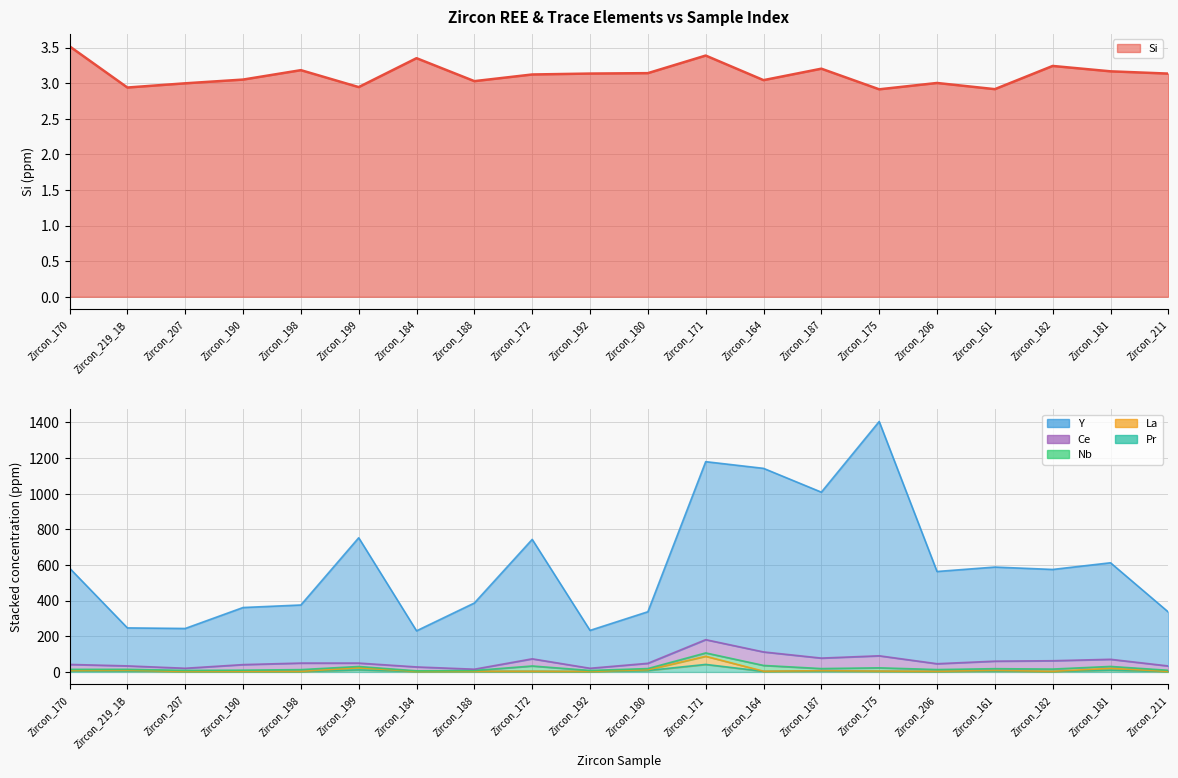

Is it true that Si equals 4.5 at Zircon_206?

False